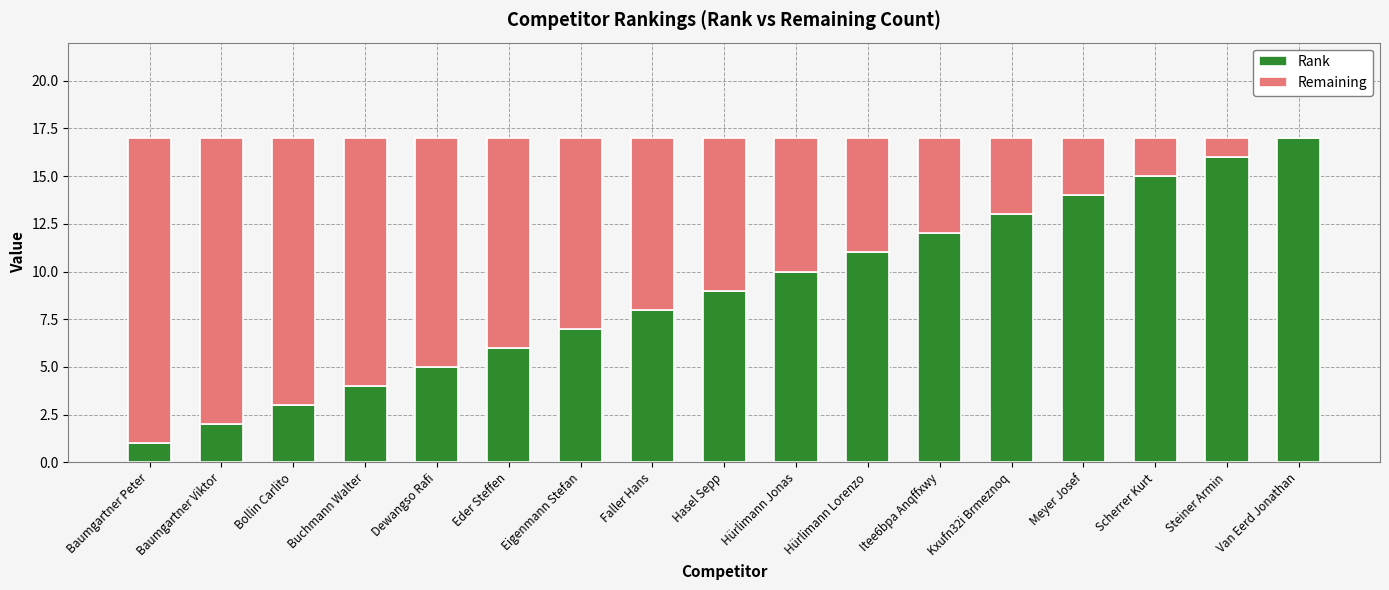

The Rank series shows 7 at Eigenmann Stefan. True or false?

True